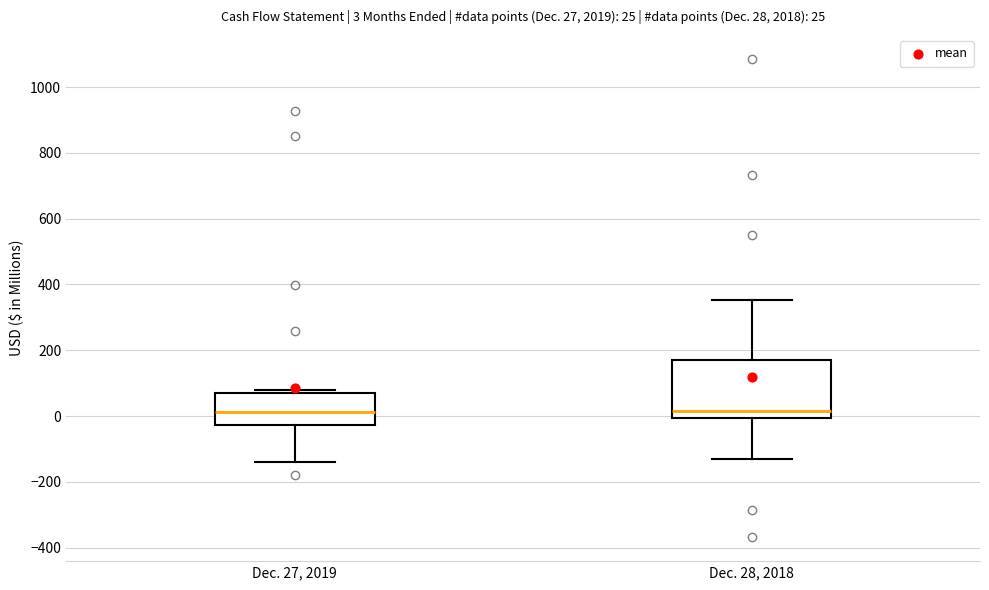

Which box is the tallest, from its lower edge to its upper edge?

Dec. 28, 2018